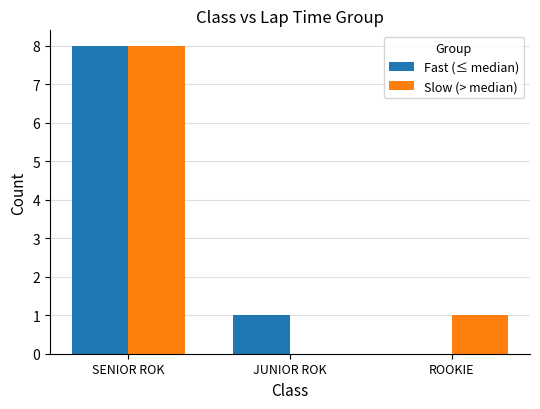

Does the chart contain stacked bars?

No